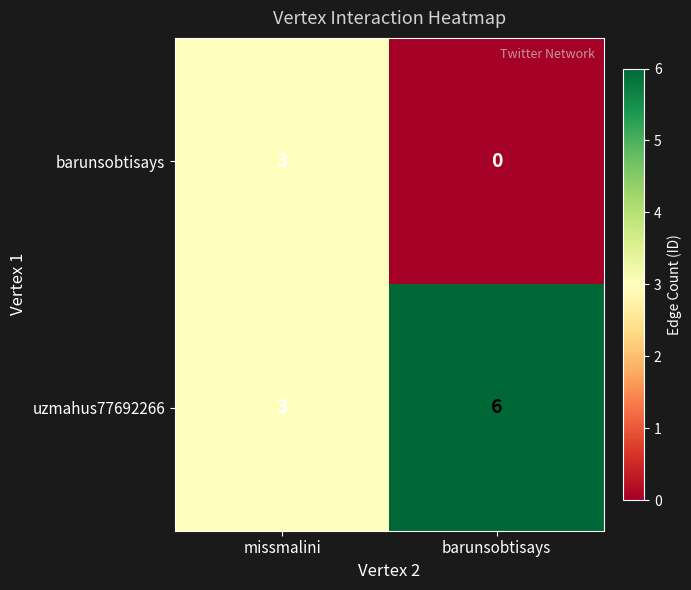

What is the total value across all series at barunsobtisays?

6